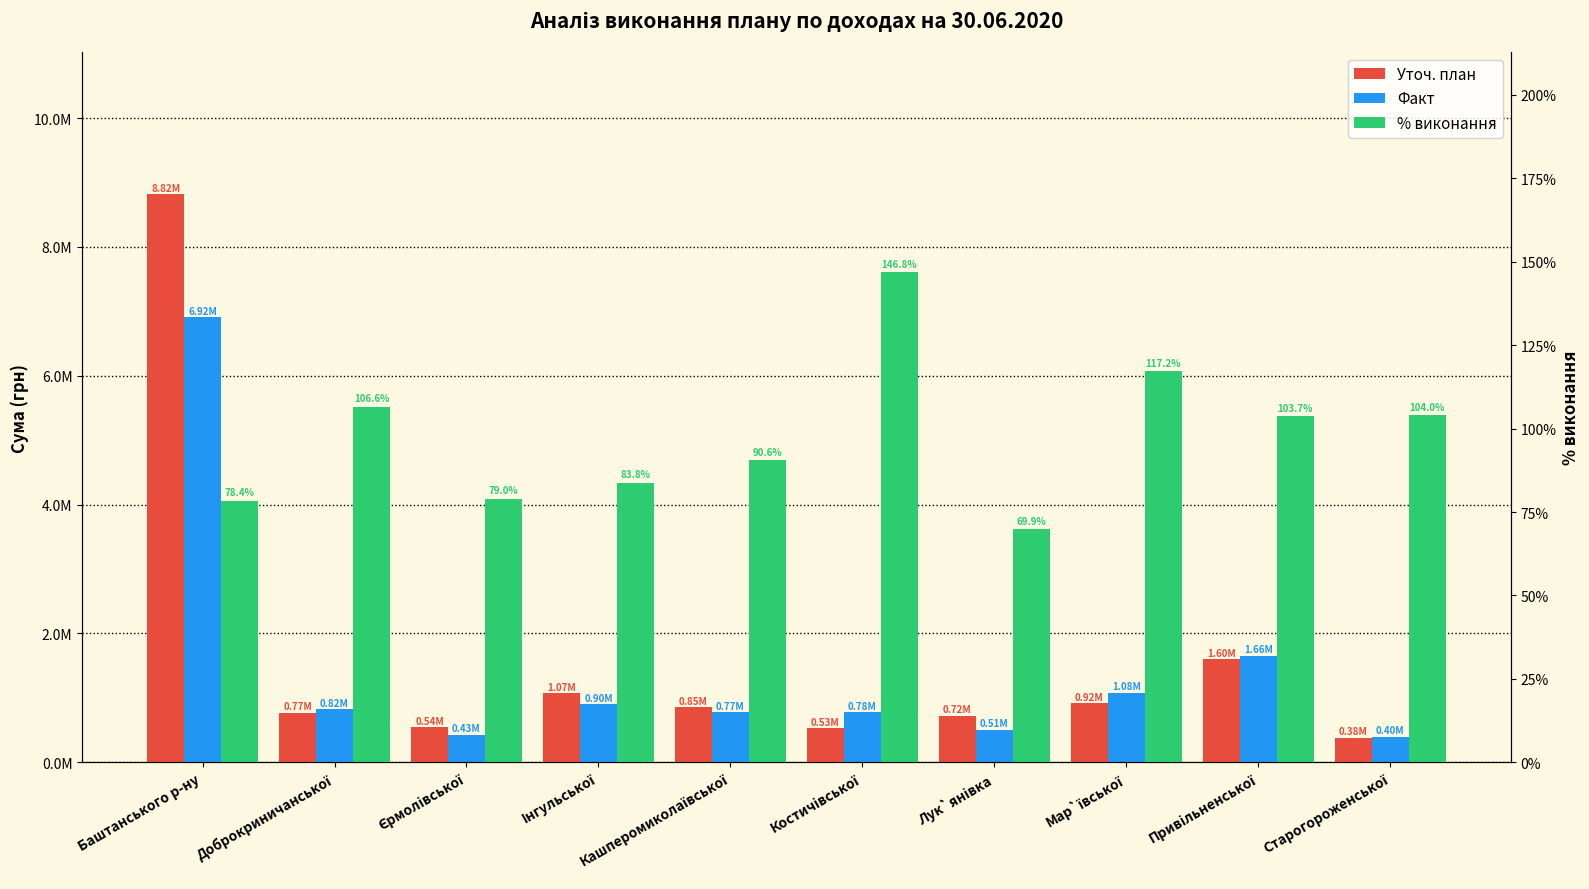

What are all the series names shown in the legend?

Уточ. план, Факт, % виконання